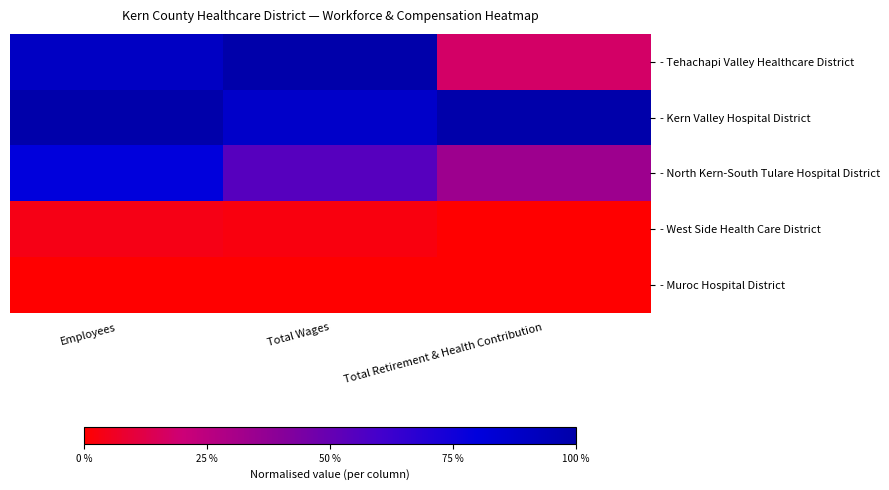

Which series changed the most between Total Wages and Total Retirement & Health Contribution?

- Tehachapi Valley Healthcare District